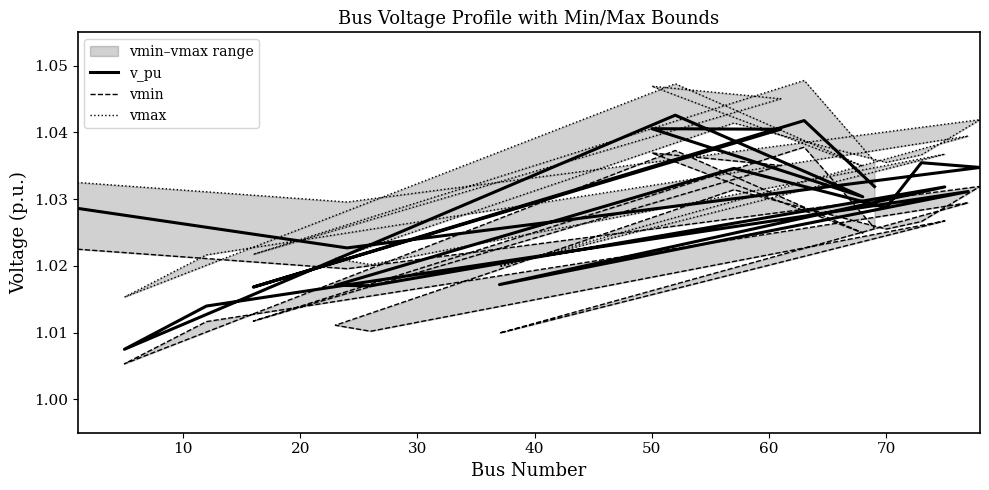

At how many categories does at least one series exceed 1?

20